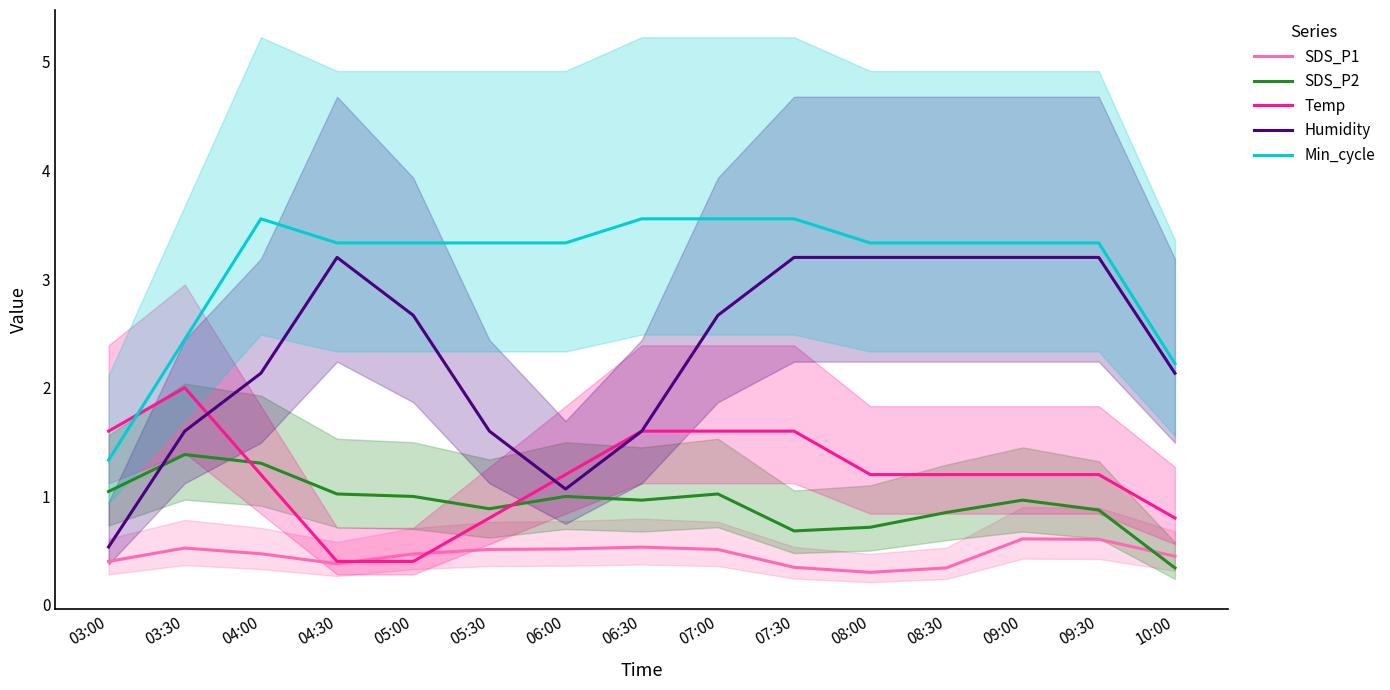

What is the average value of the Temp series?

1.2